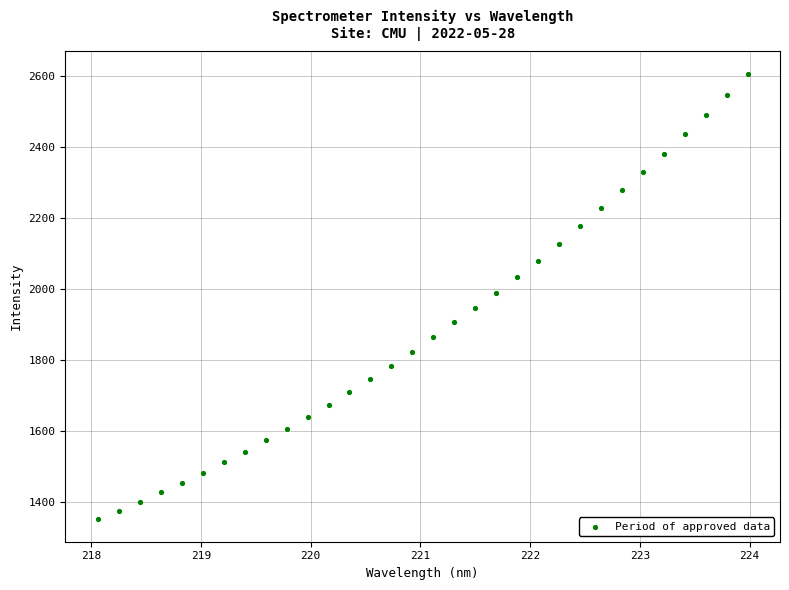

What is the range of X values (max minus min)?

5.9